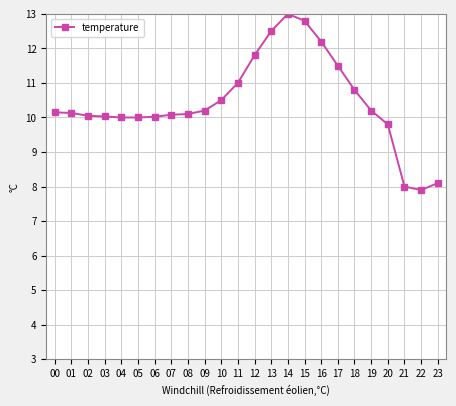

What is the value of the 21st point from the left?

9.8